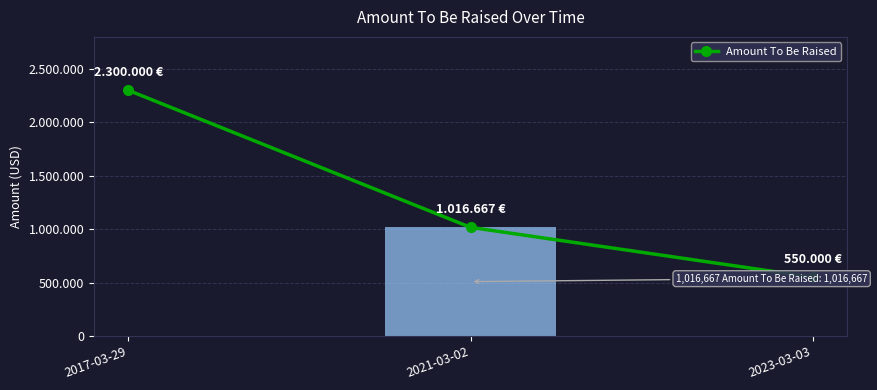

List the labels in order of value, largest first.

2017-03-29, 2021-03-02, 2023-03-03